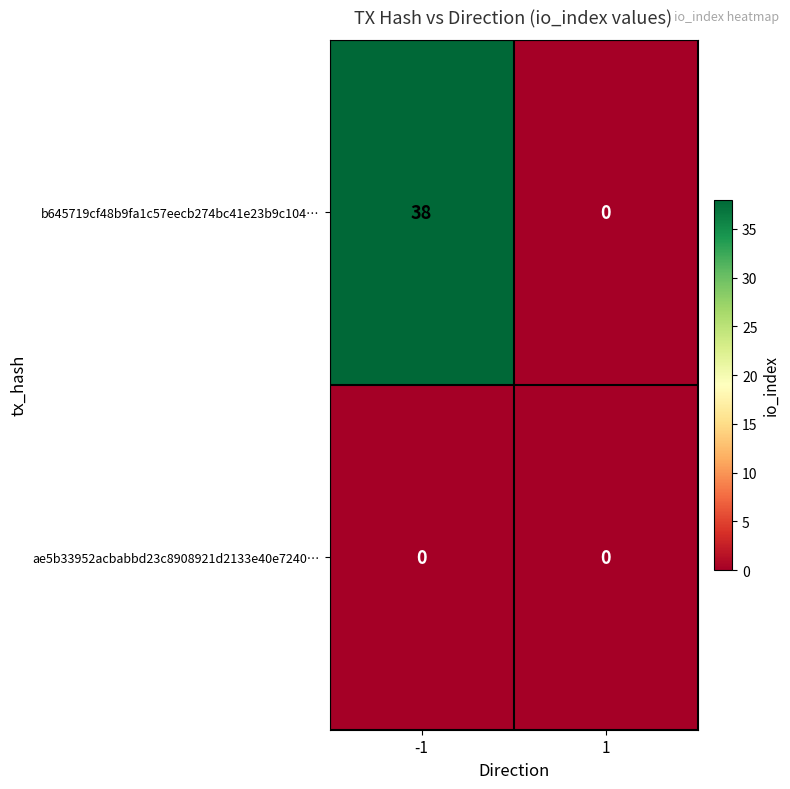

What is the maximum value shown in the chart?

38